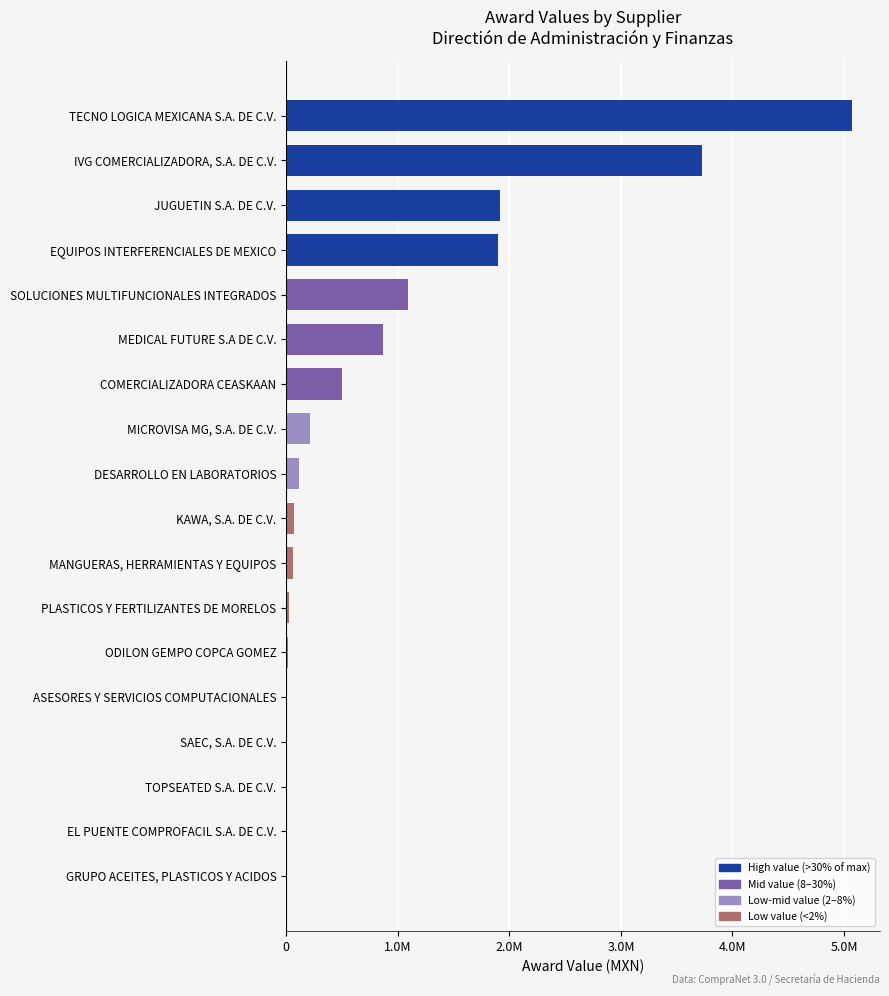

What is the smallest value displayed?

3600.0